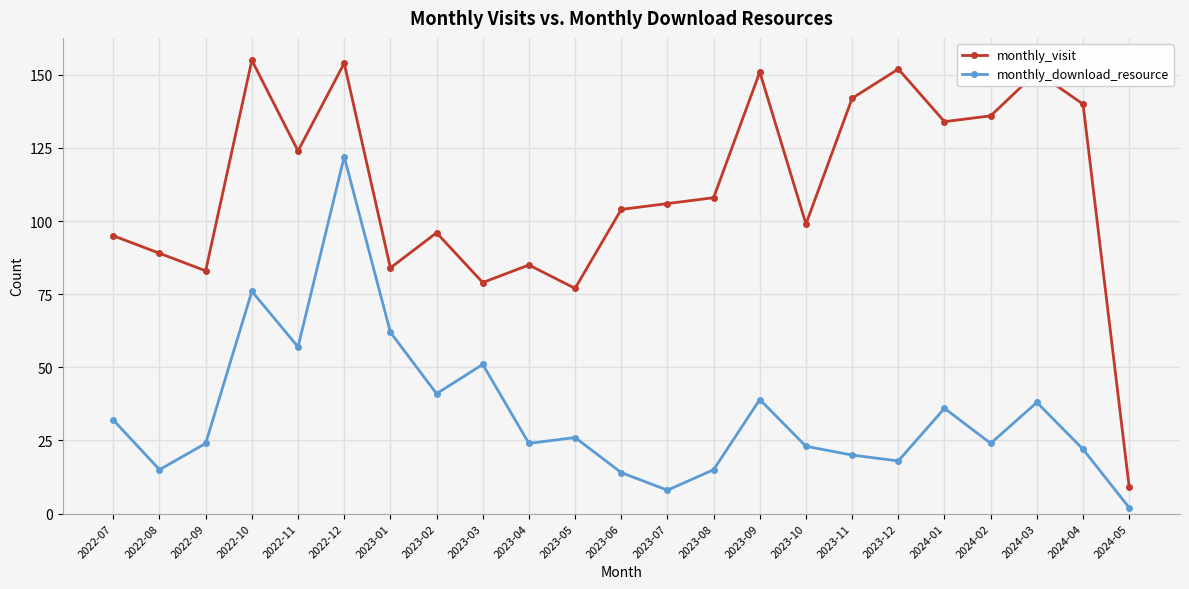

What is the greatest value displayed?

155